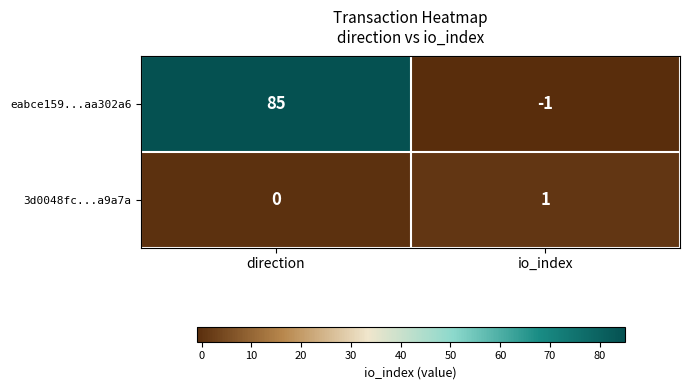

Which series changed the most between direction and io_index?

eabce159...aa302a6